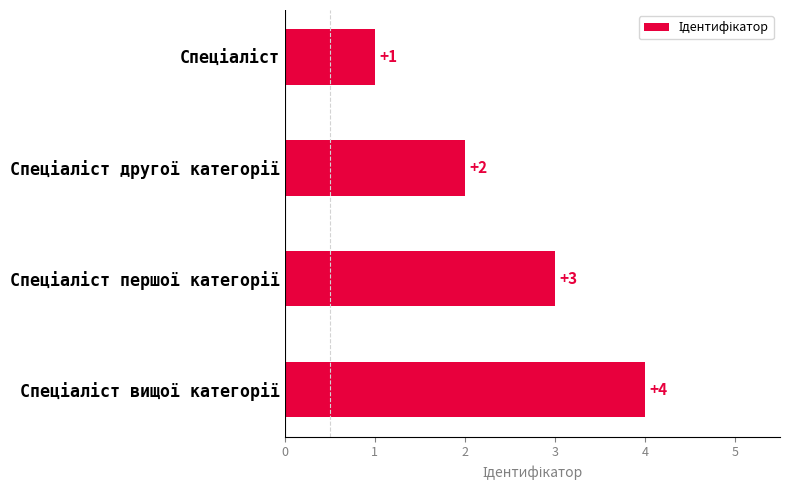

What is the value of the 1st bar from the top?

1